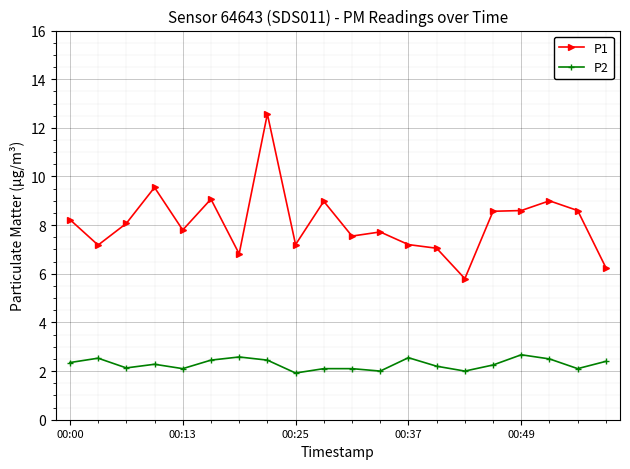

Does the chart have visible grid lines?

Yes